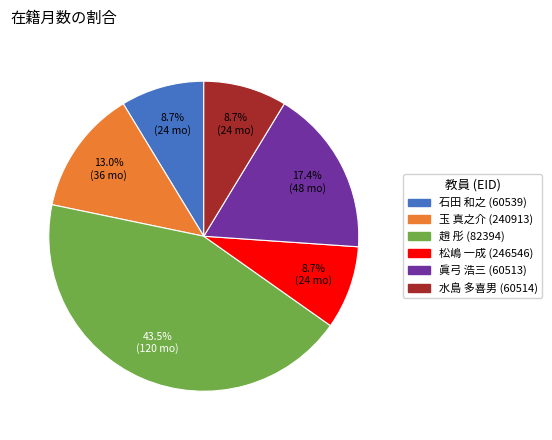

To the nearest percent, what is the average slice percentage?

17%